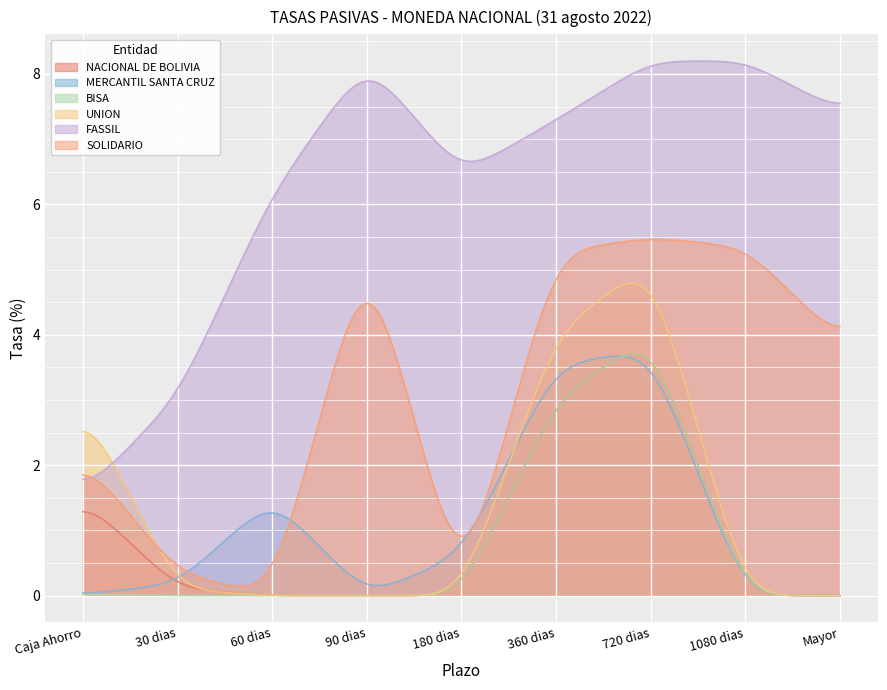

The value of FASSIL at 1080 dias is 3.9. True or false?

False